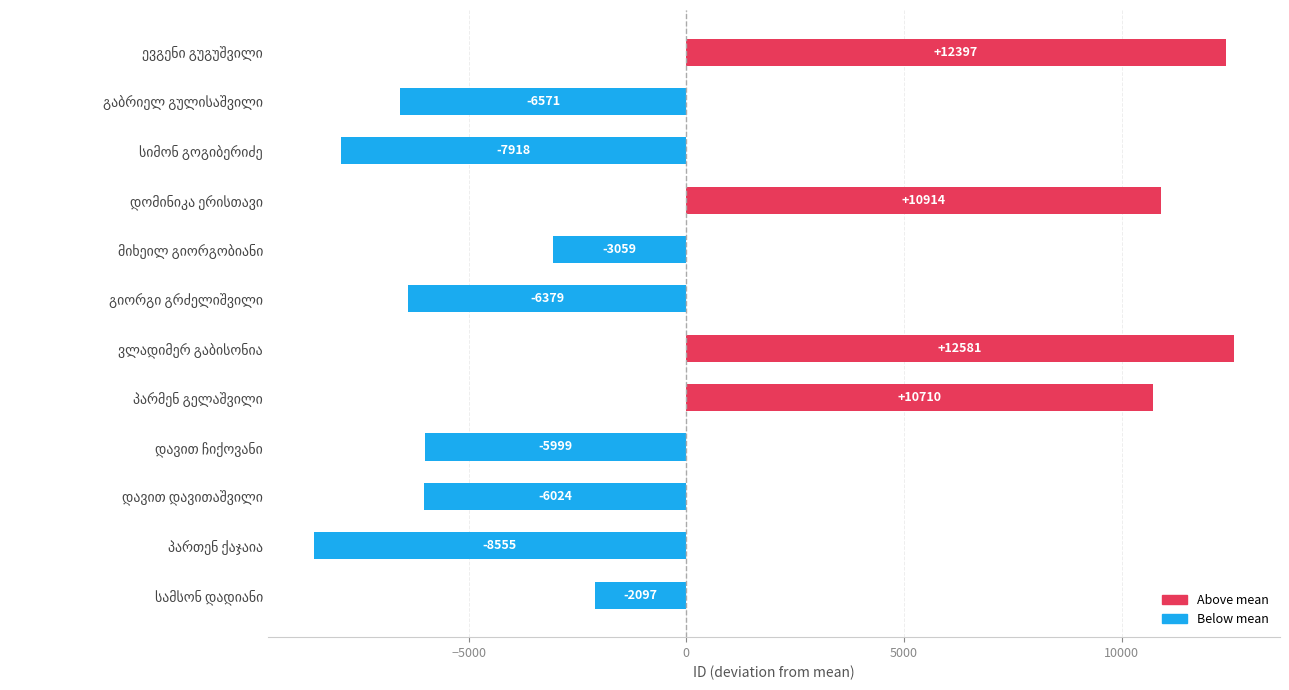

Reading bottom to top, transcribe all the data shown in this chart.

-2097	-8555	-6024	-5999	10710	12581	-6379	-3059	10914	-7918	-6571	12397